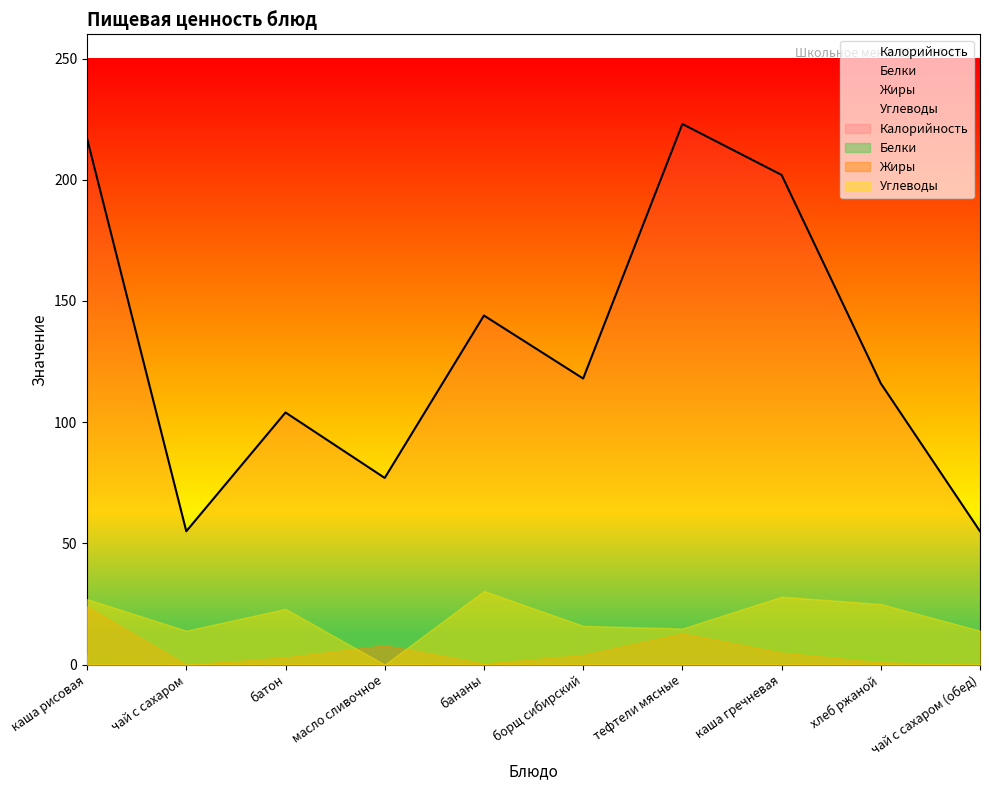

Which label corresponds to the smallest value in the chart?

чай с сахаром